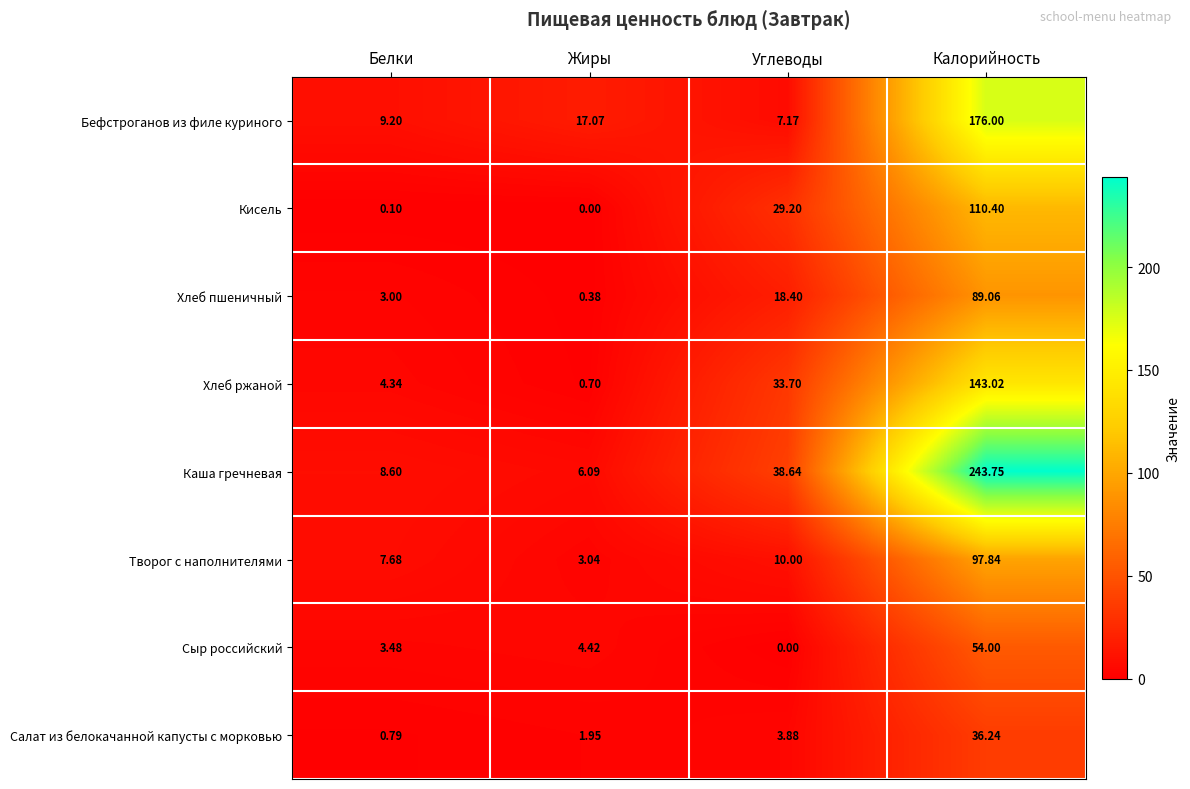

Between Белки and Жиры, which series saw the biggest shift?

Бефстроганов из филе куриного